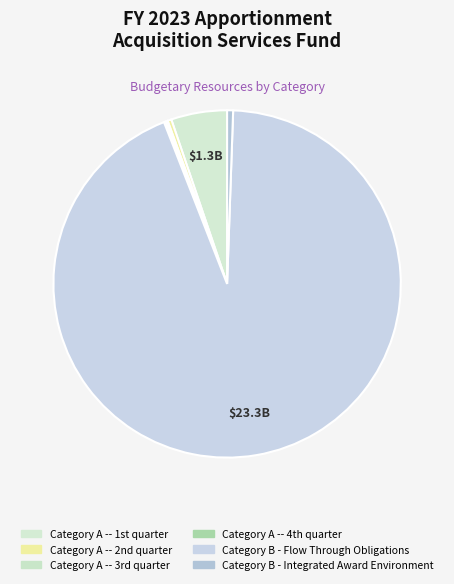

How many segments does this pie chart have?

6